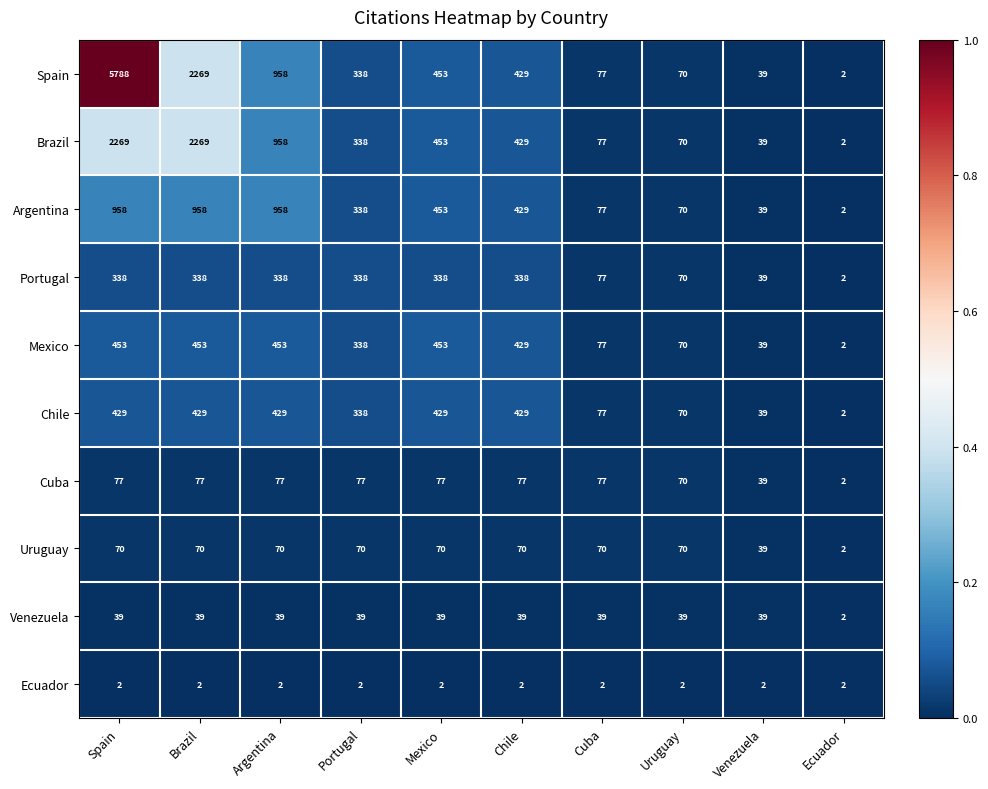

What is the approximate value of Brazil at Portugal, to the nearest 50?

350